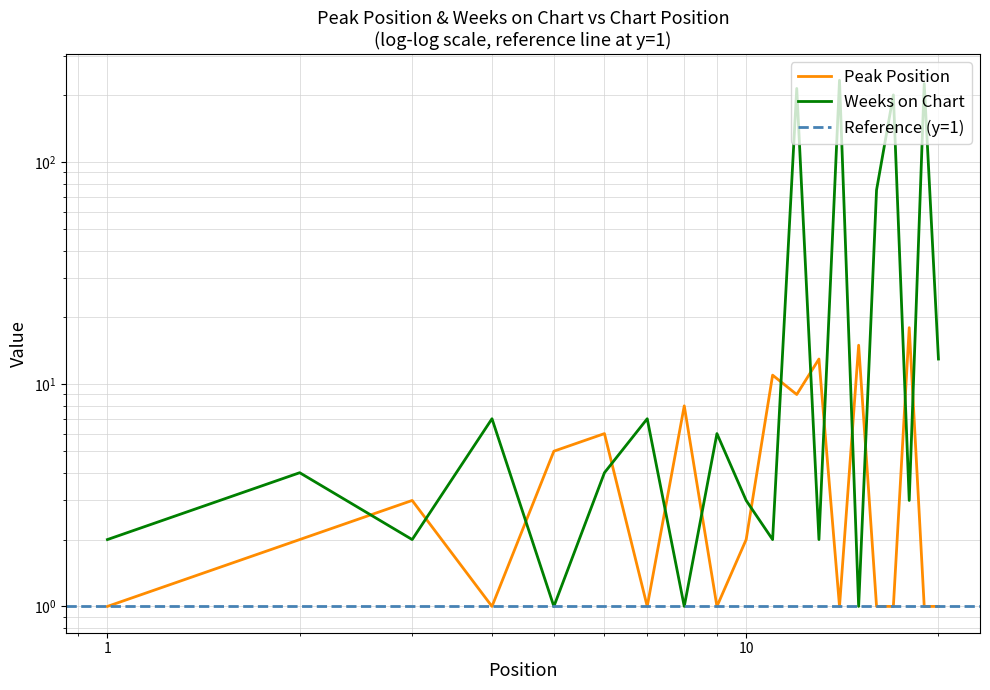

How many data points in Peak Position are less than 2?

9